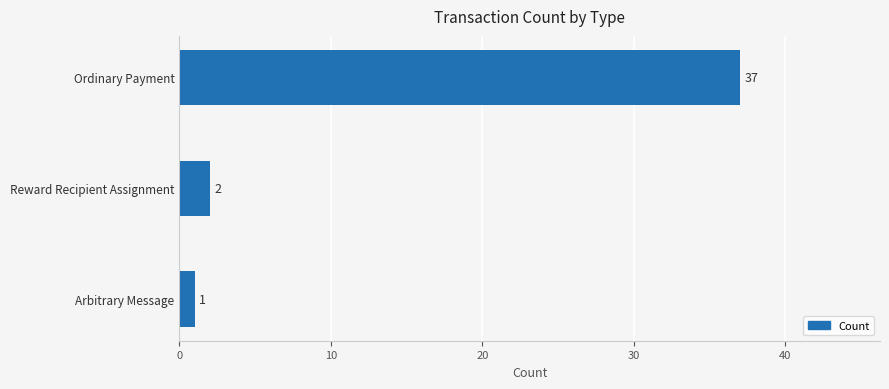

List the labels in order of value, largest first.

Ordinary Payment, Reward Recipient Assignment, Arbitrary Message